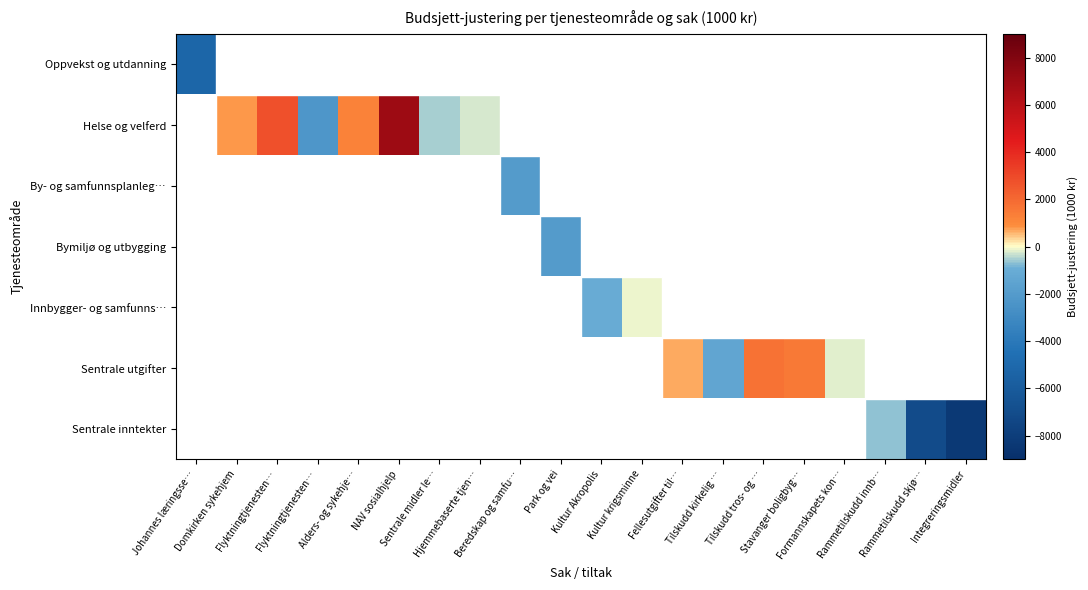

What value does the Sentrale inntekter series have at Integreringsmidler?

-8340.0